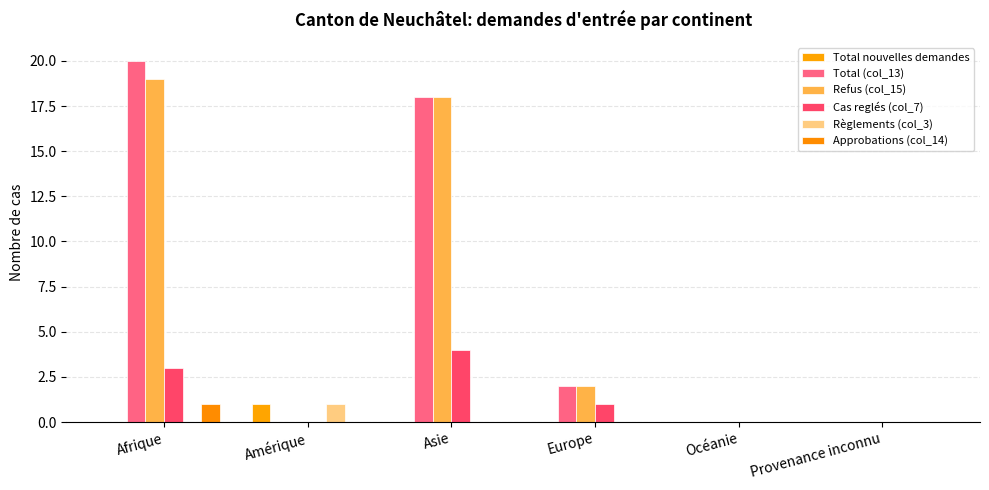

At Afrique, list the series in order from largest to smallest.

Total (col_13), Refus (col_15), Cas reglés (col_7), Approbations (col_14), Total nouvelles demandes, Règlements (col_3)